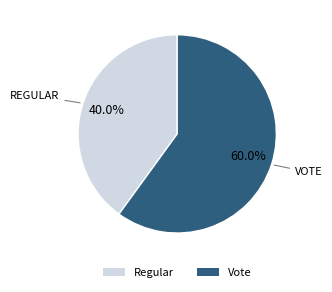

Which category has the smallest portion of the pie?

Regular